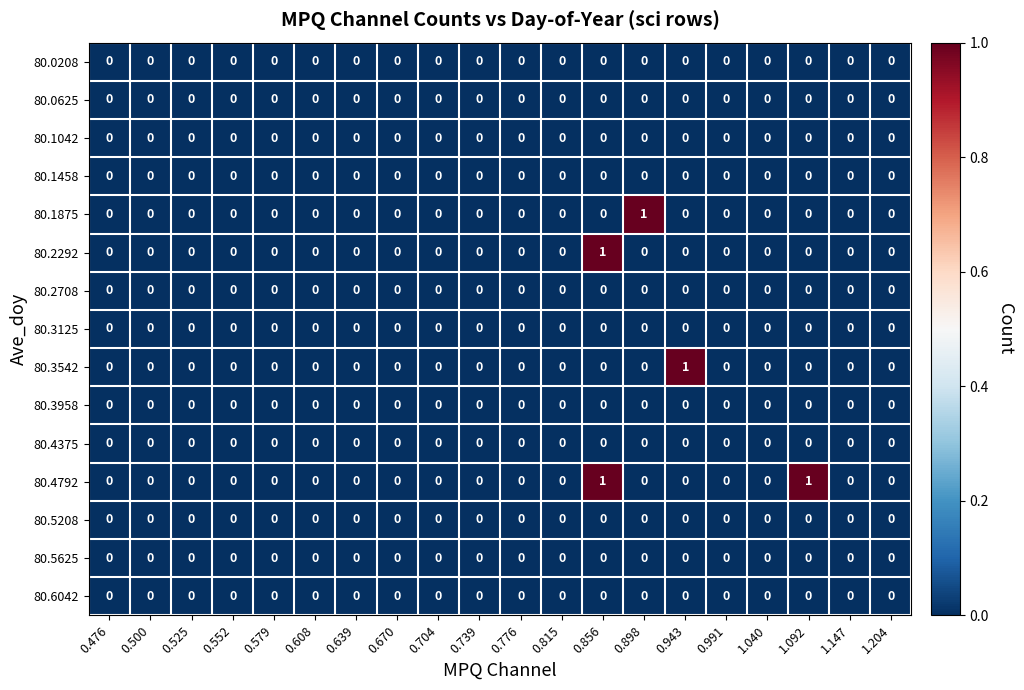

Which series has the largest total across all categories?

80.4792